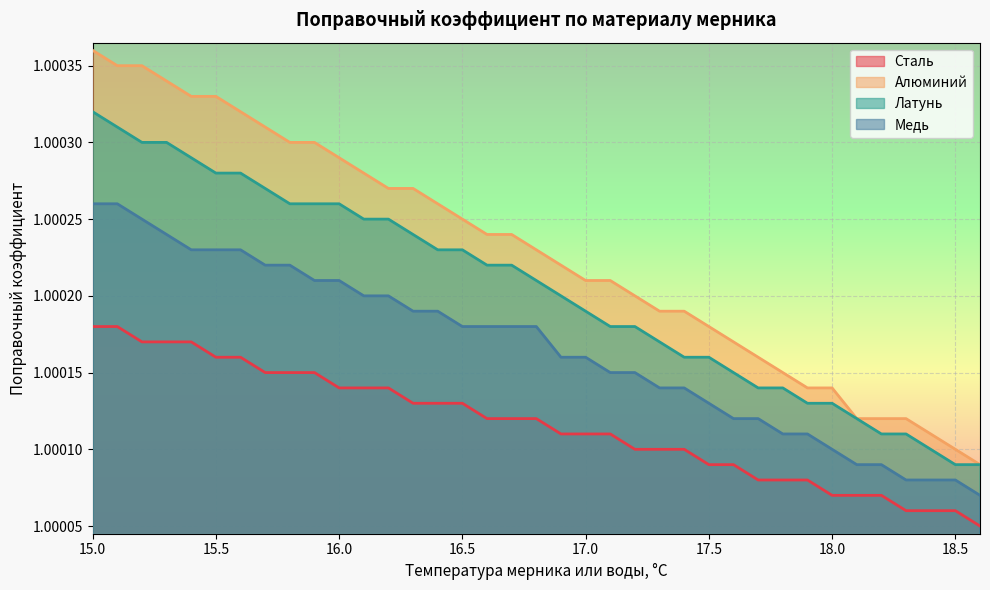

Is it true that Алюминий equals 0.2 at 18.5?

False